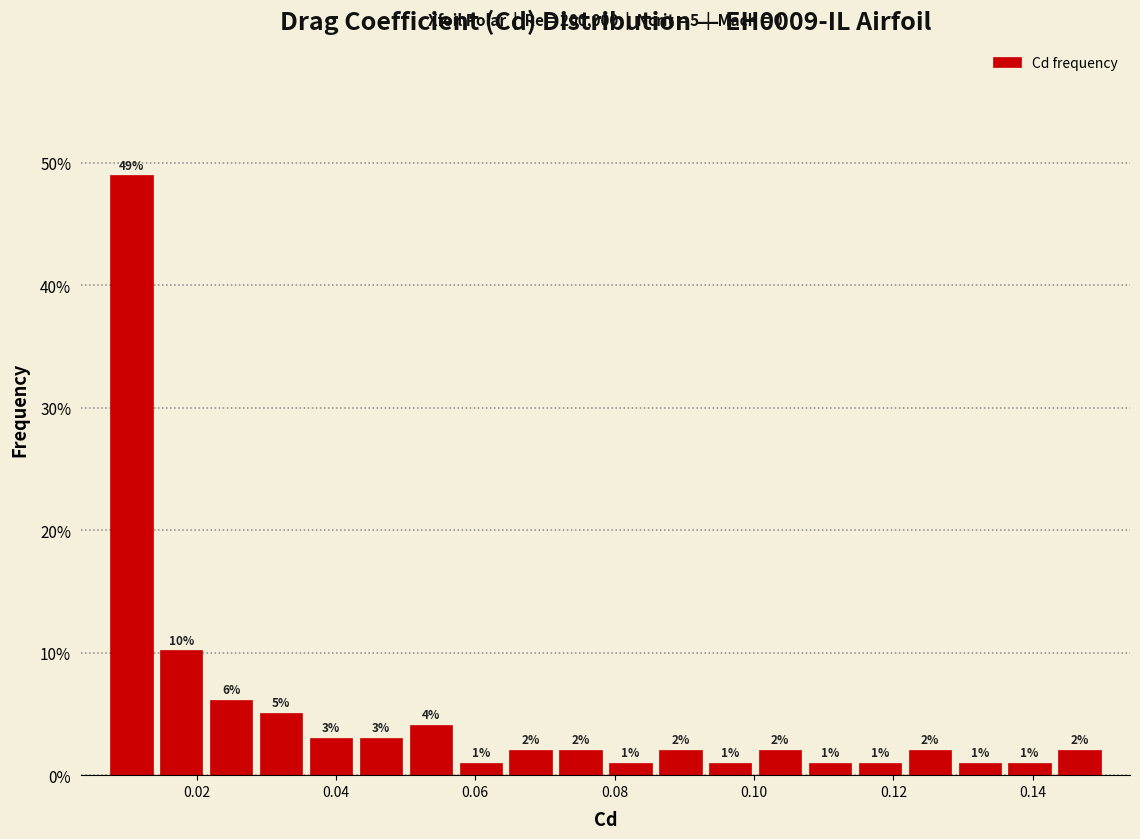

Around what value on the x-axis is the tallest bar? Give the approximate position of its centre, as read against the axis.

0.010